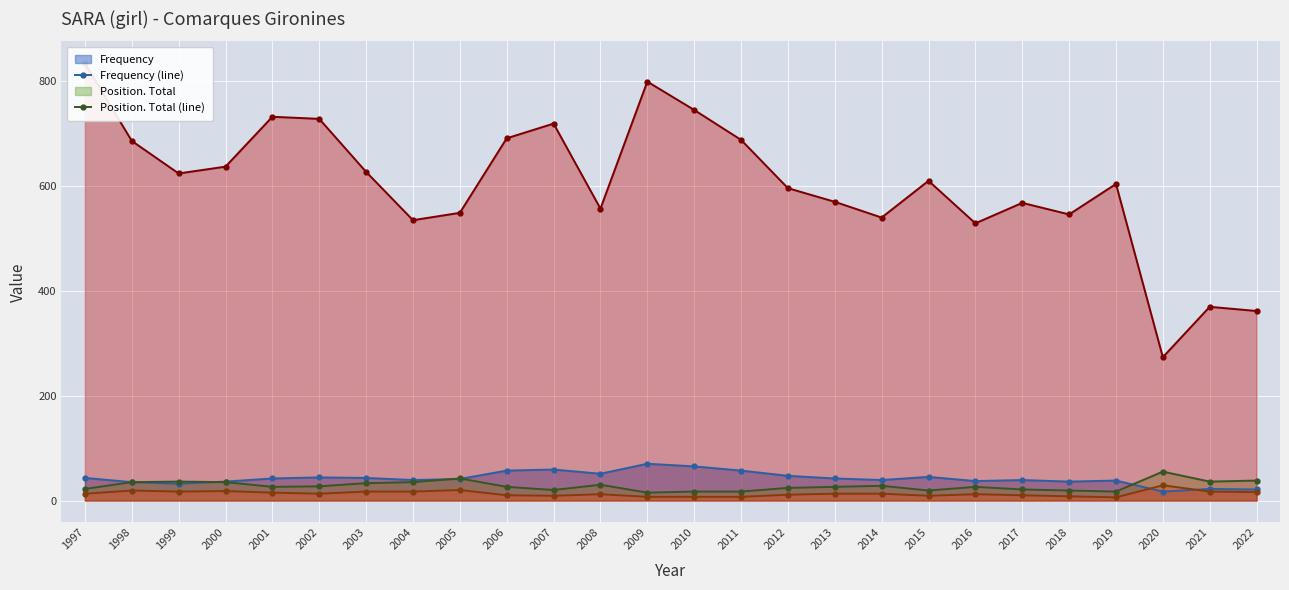

How many values in the Position. Girls (line) series are below 13?

12